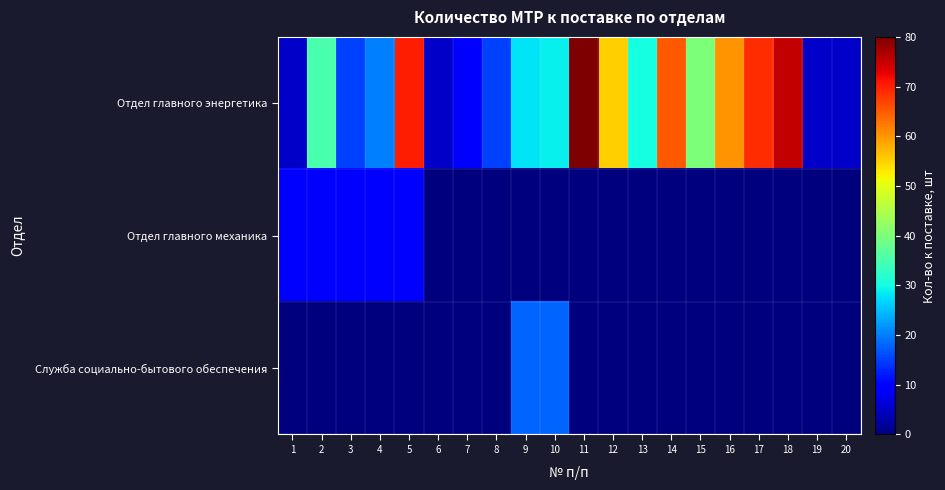

At which category does the chart reach its minimum across all series?

6